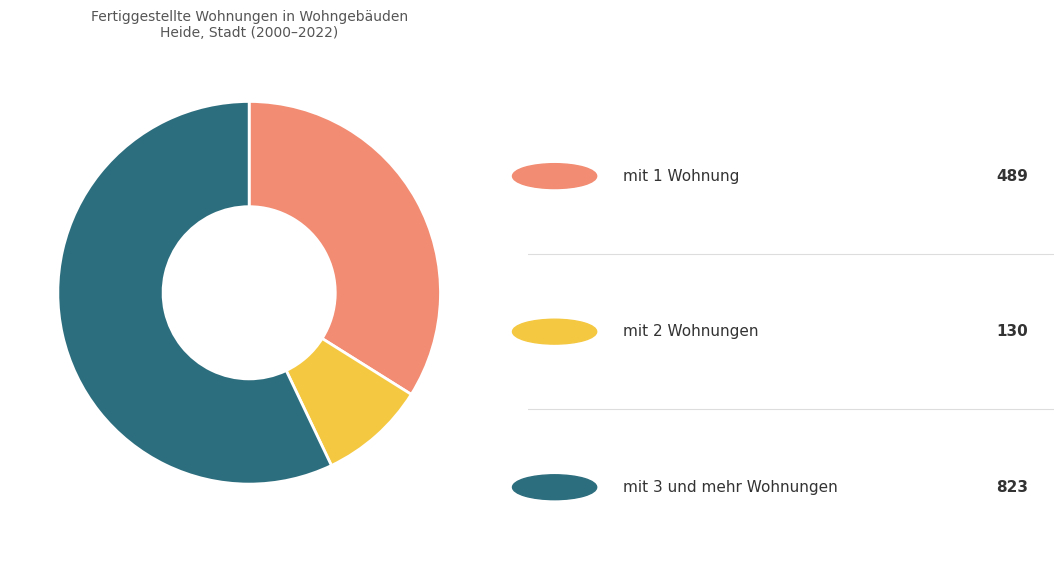

Does any single category account for the majority?

Yes